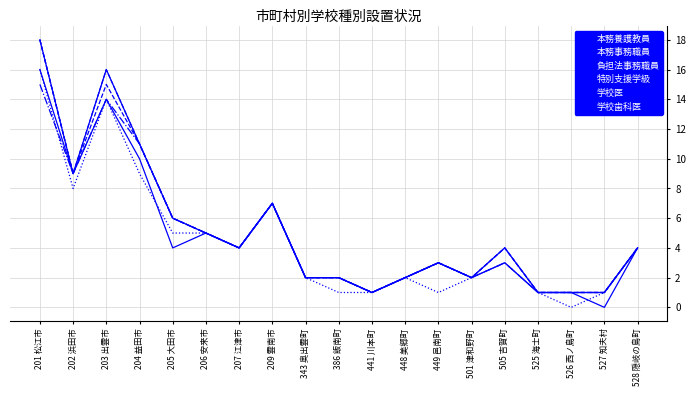

Rank the categories by 本務事務職員 value from highest to lowest.

201 松江市, 203 出雲市, 204 益田市, 202 浜田市, 209 雲南市, 205 大田市, 206 安来市, 207 江津市, 505 吉賀町, 528 隠岐の島町, 449 邑南町, 343 奥出雲町, 386 飯南町, 448 美郷町, 501 津和野町, 441 川本町, 525 海士町, 526 西ノ島町, 527 知夫村